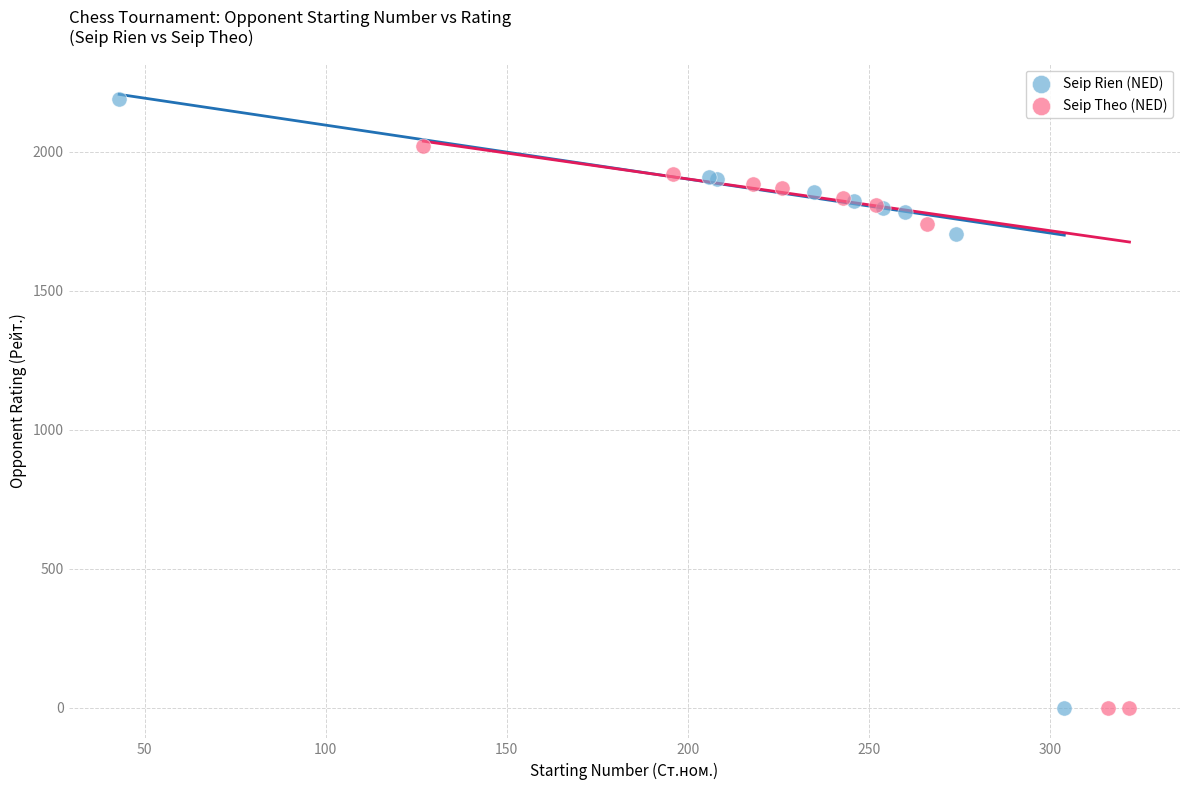

Which series contains the highest Y value?

Seip Rien (NED)